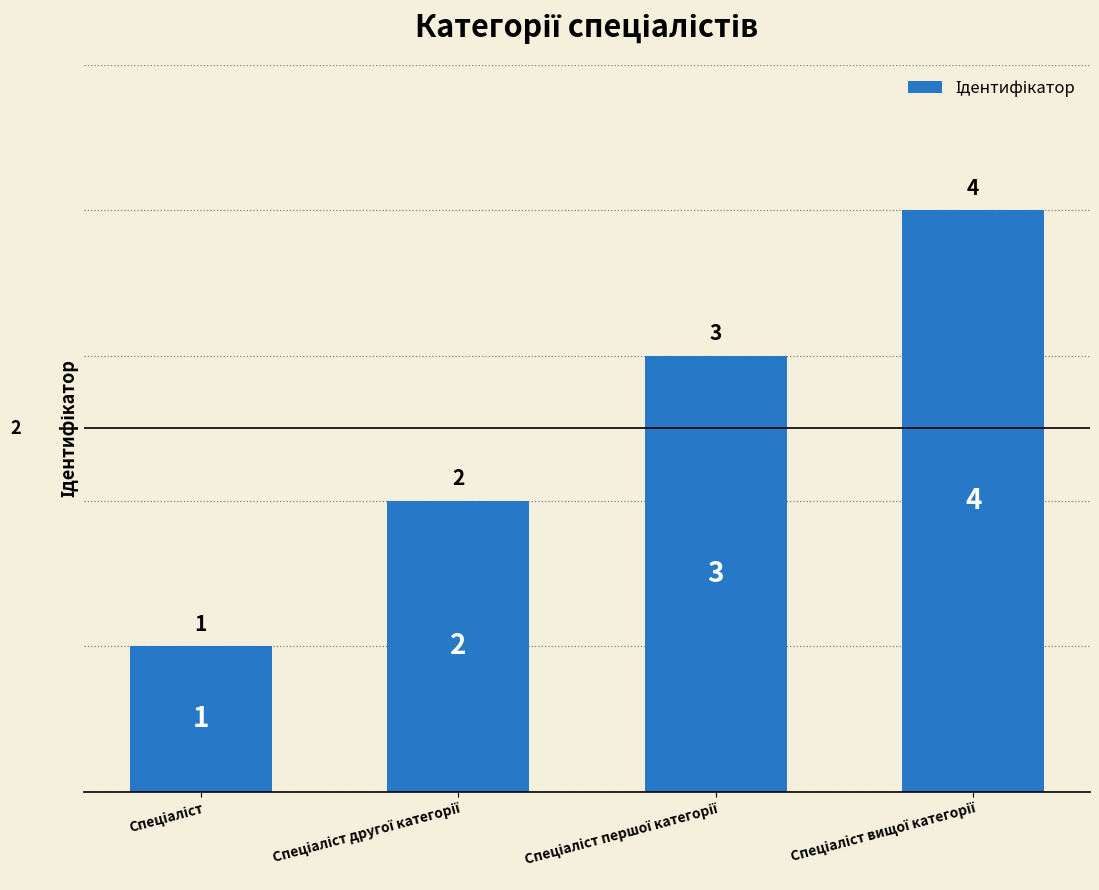

What is the sum of all values?

10